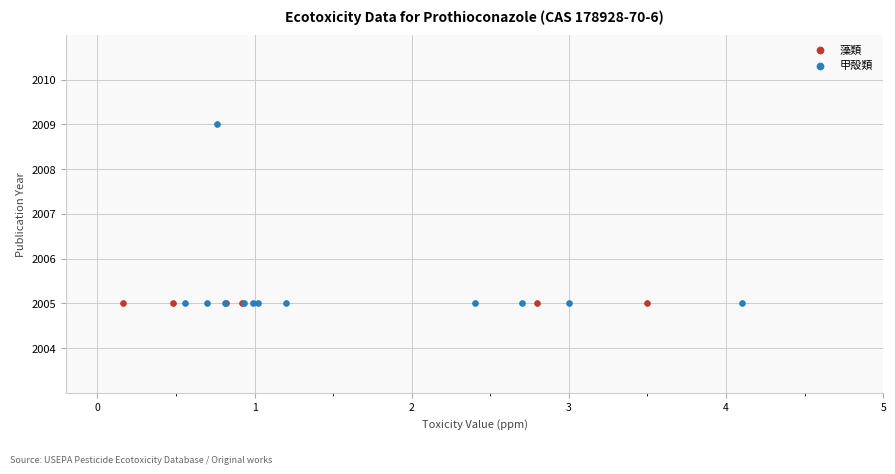

Which series reaches the maximum Y coordinate?

甲殻類